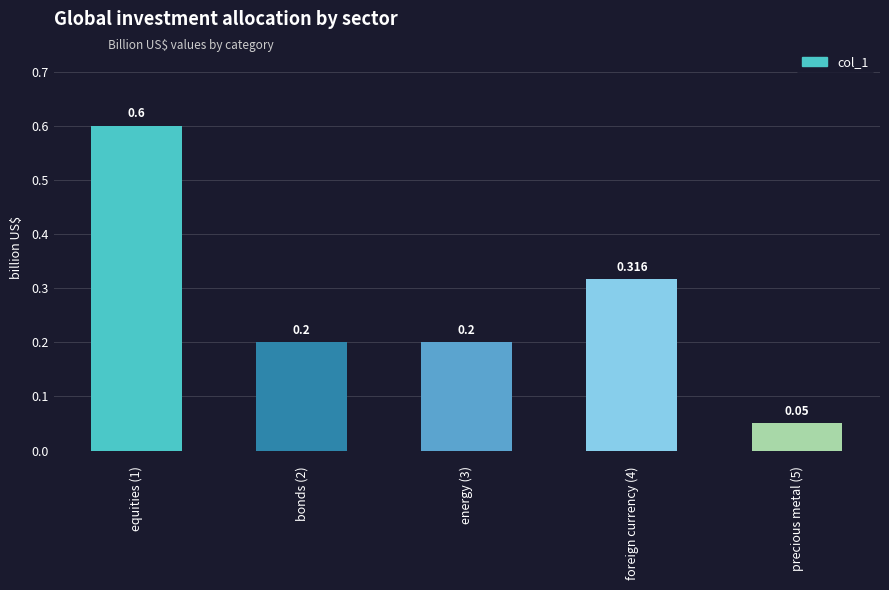

Reading left to right, list all the values displayed in this chart.

0.6	0.2	0.2	0.3	0.1